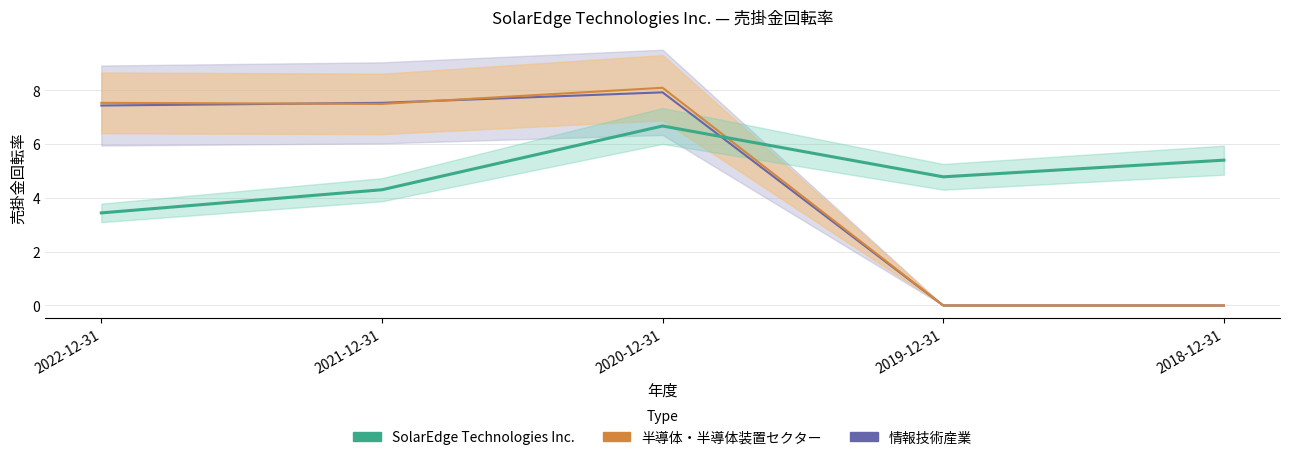

At which category does the data reach its first local valley?

2019-12-31